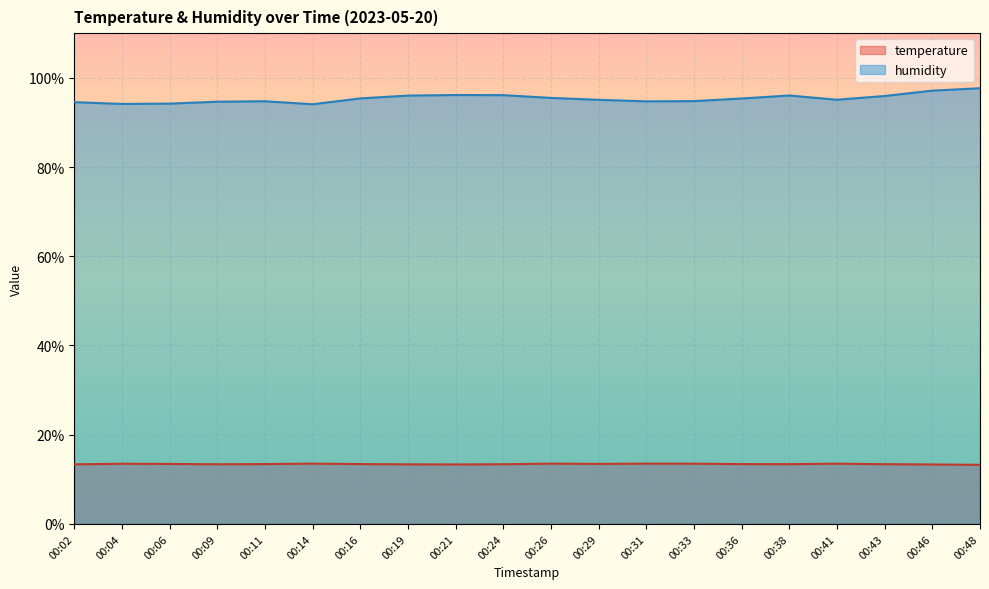

What is the difference between the highest and lowest values at 00:09?

81.3